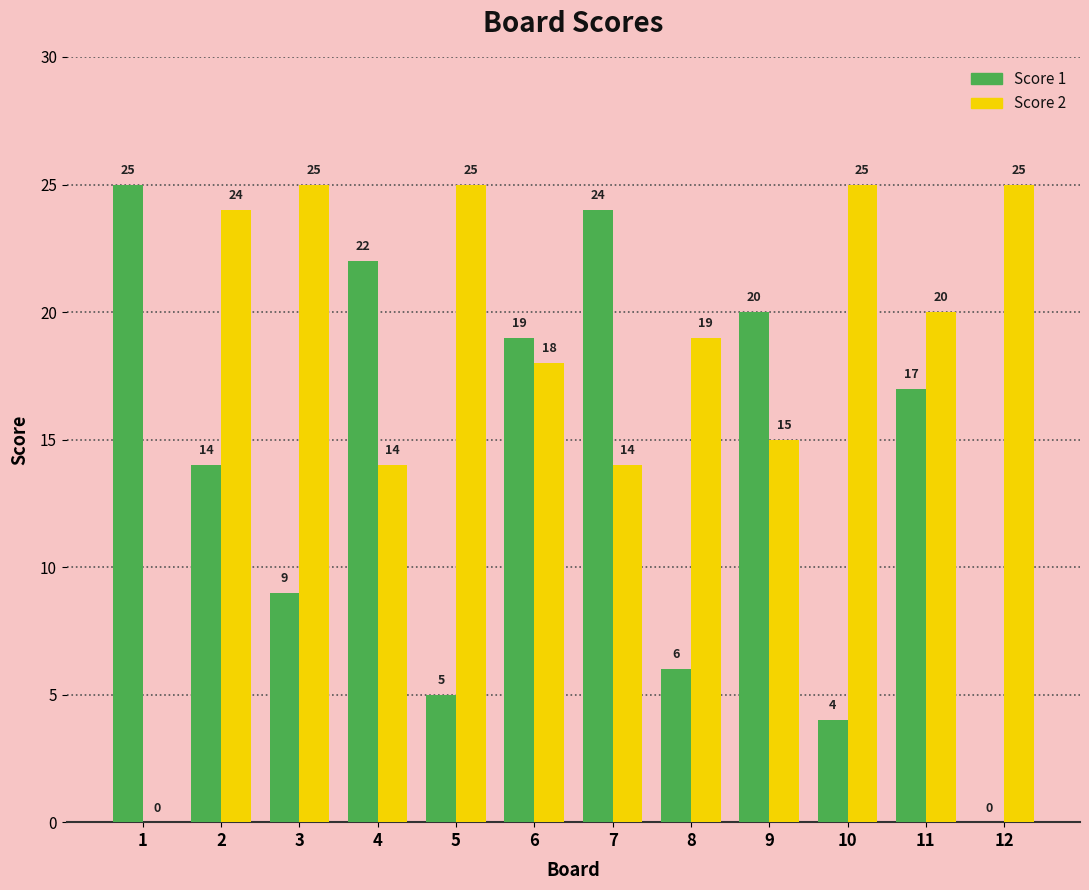

Reading left to right, transcribe all the data shown in this chart.

Score 1: 25	14	9	22	5	19	24	6	20	4	17	0
Score 2: 0	24	25	14	25	18	14	19	15	25	20	25